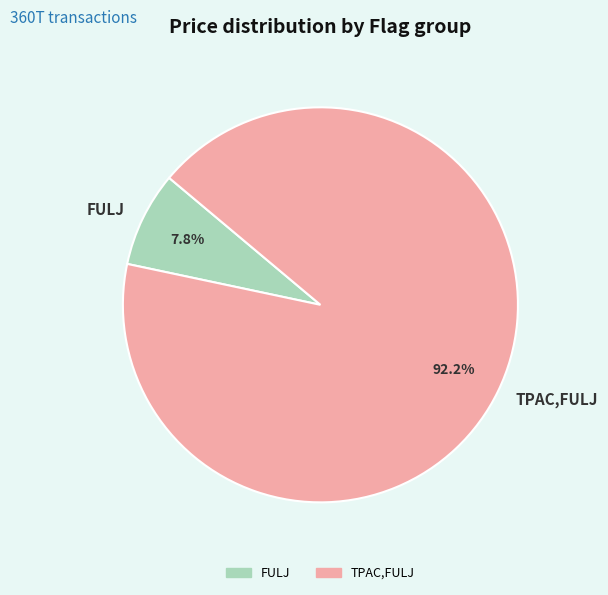

How many segments does this pie chart have?

2